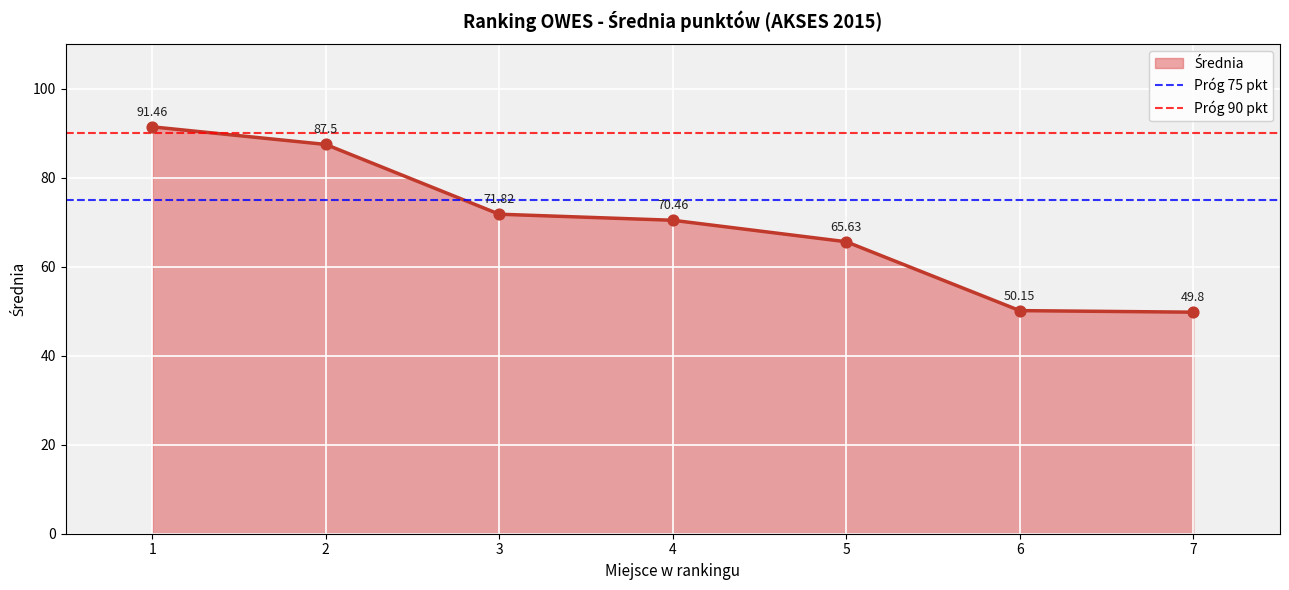

Is the value of Próg 90 pkt at 1 greater than the value of Próg 75 pkt at 1?

Yes